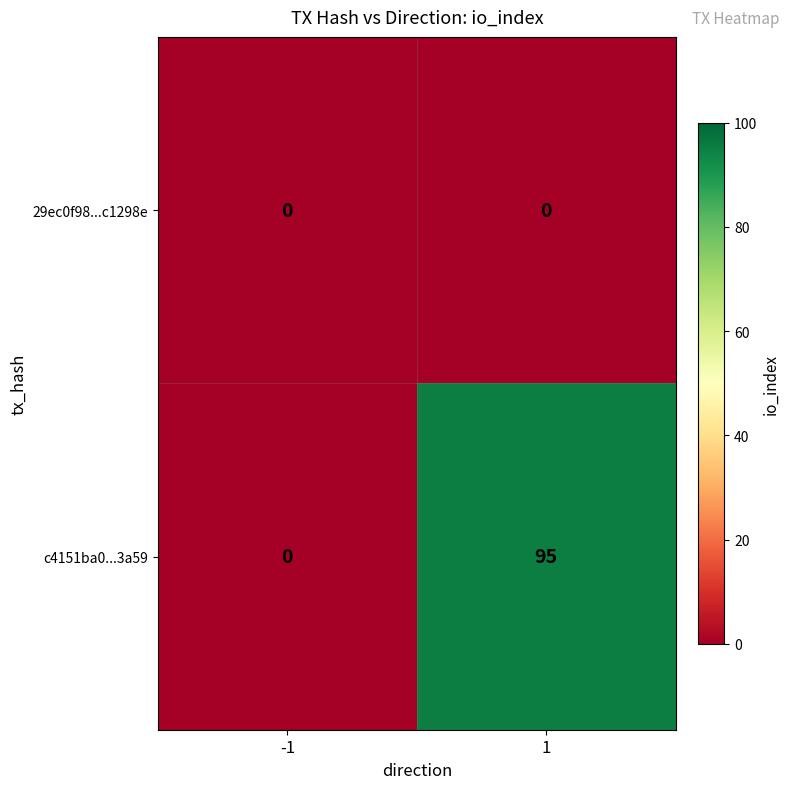

Which label corresponds to the largest value in the chart?

1